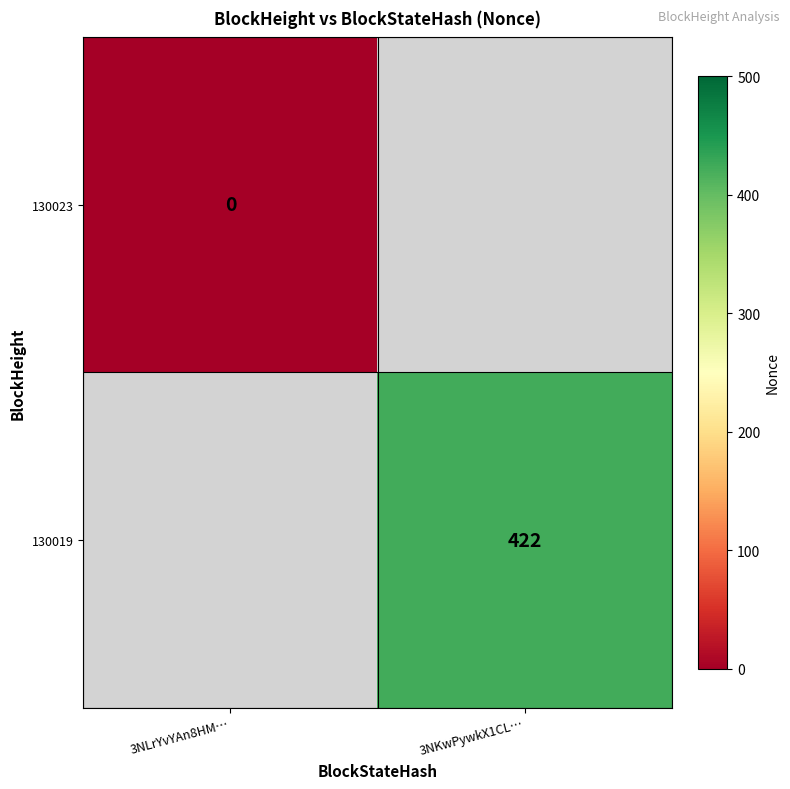

At how many categories does at least one series exceed 370?

1